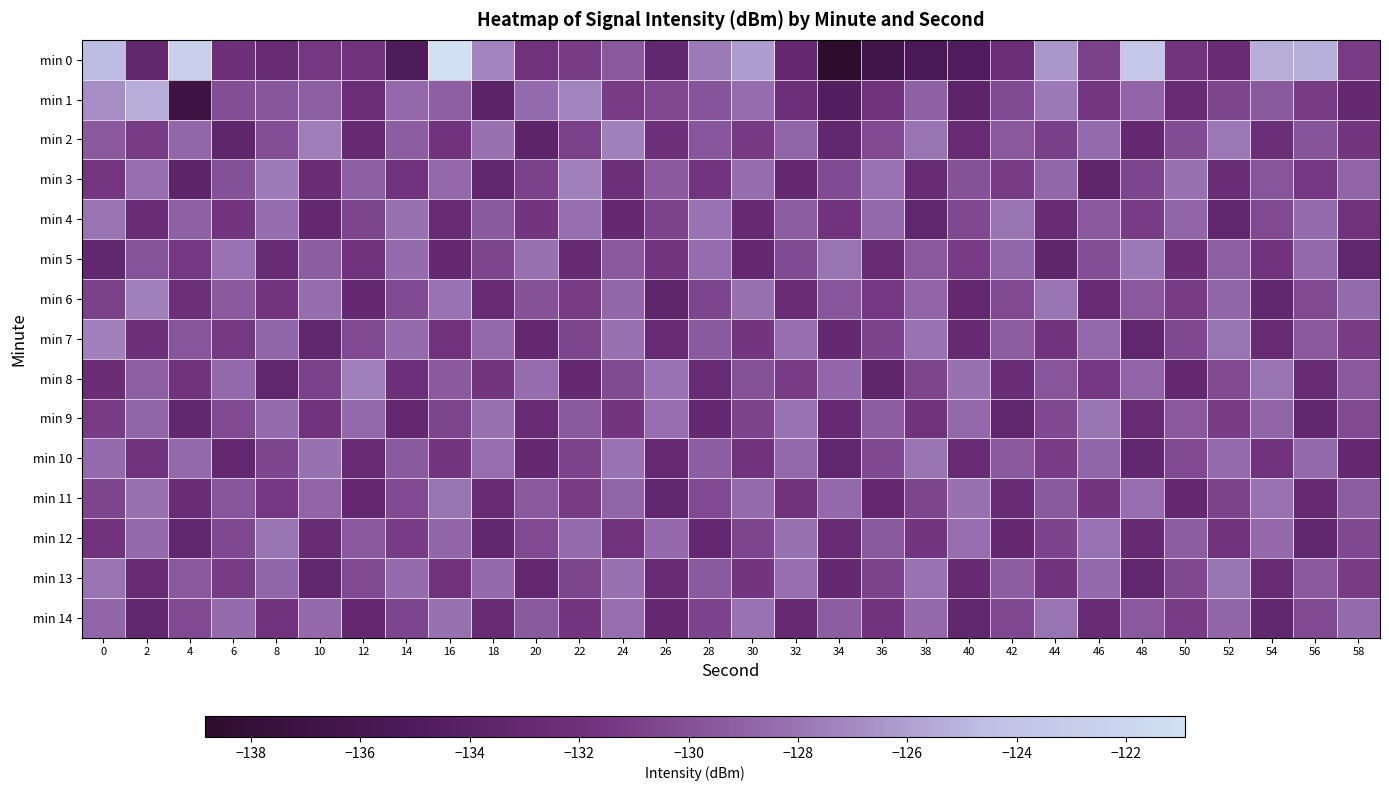

Which series changed the most between 4 and 24?

min 0